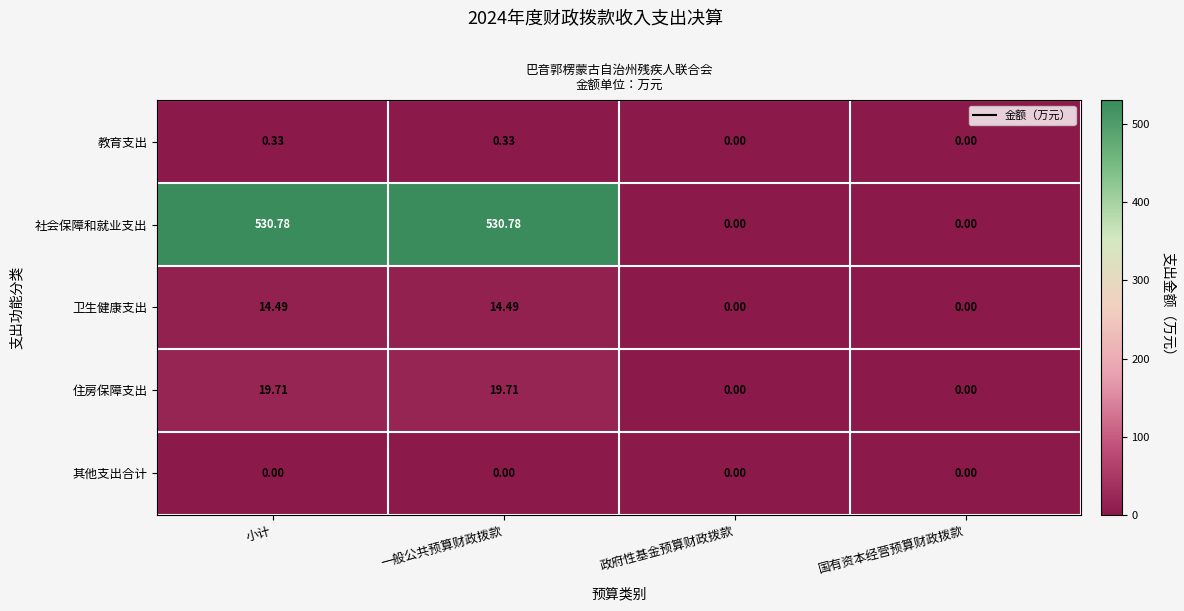

At 小计, list the series in order from smallest to largest.

其他支出合计, 教育支出, 卫生健康支出, 住房保障支出, 社会保障和就业支出